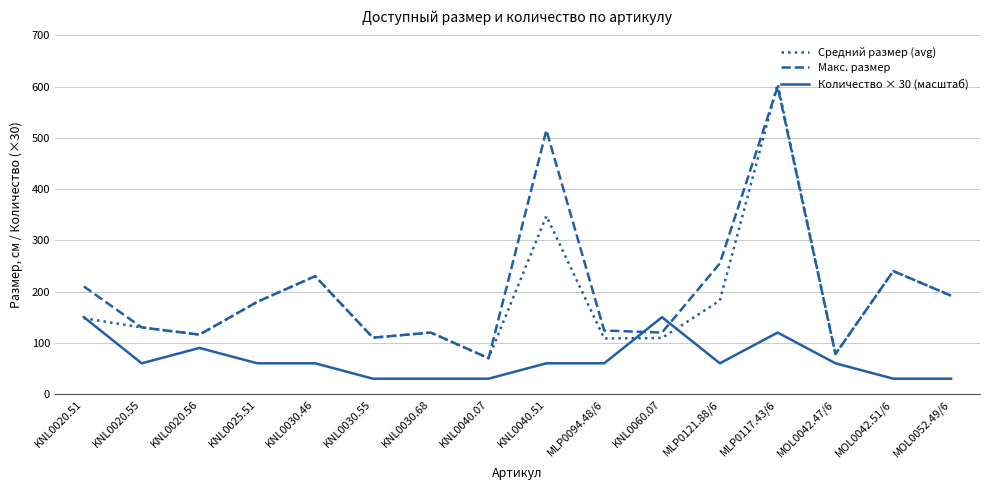

Where is the first local maximum for Средний размер (avg)?

KNL0030.46